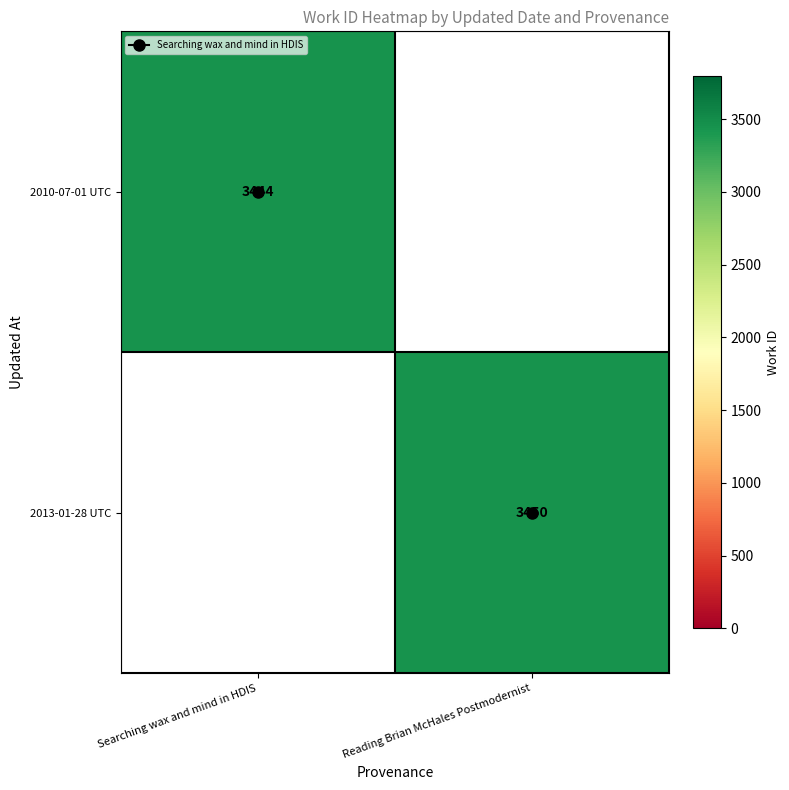

What is the difference between the 2013-01-28 UTC values at Searching wax and mind in HDIS and Reading Brian McHales Postmodernist?

3450